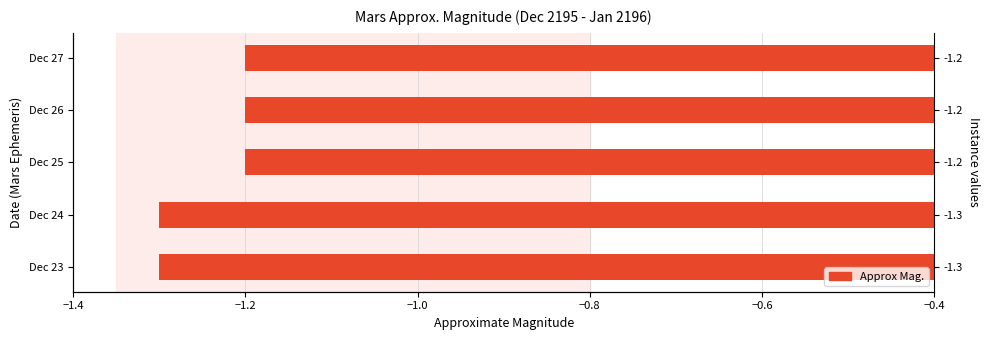

Between Dec 25 and Dec 27, which is larger?

Dec 25